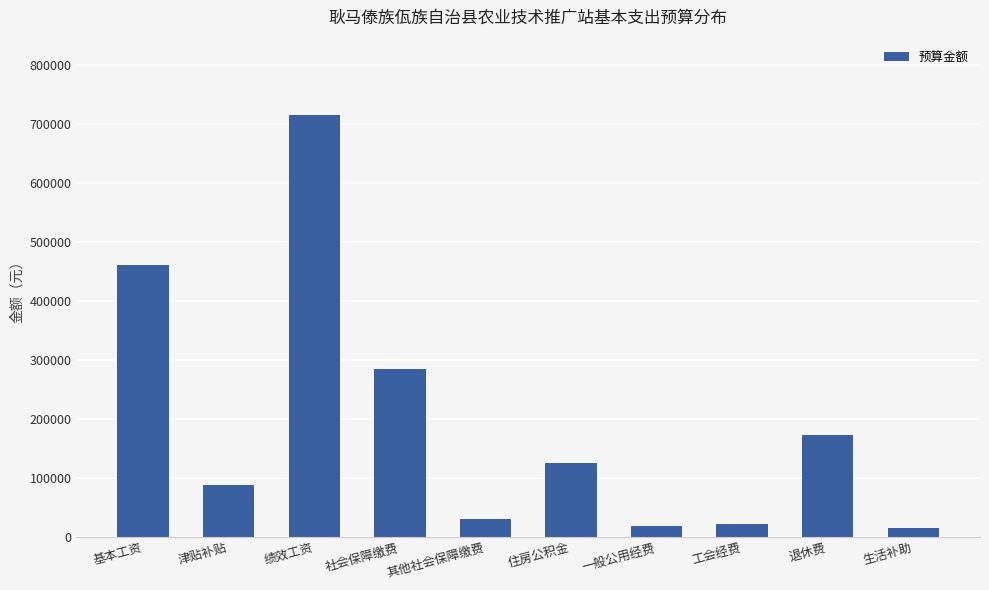

What is the label of the 2nd bar from the right?

退休费